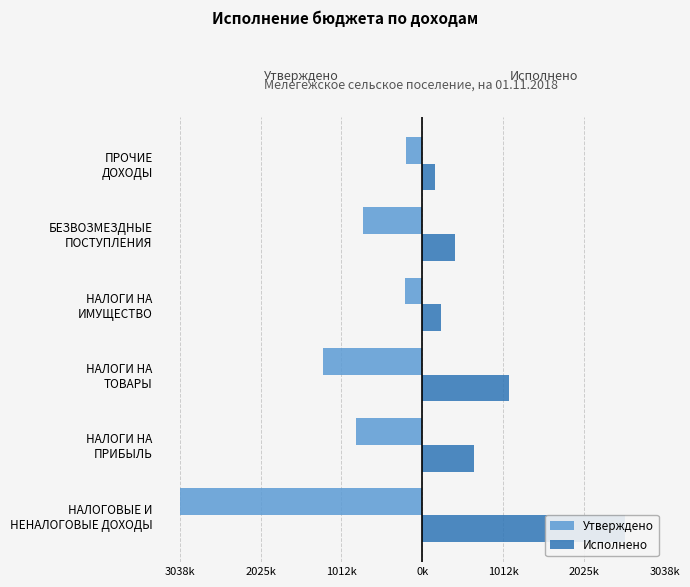

Are the bars grouped side by side (vs. stacked)?

Yes